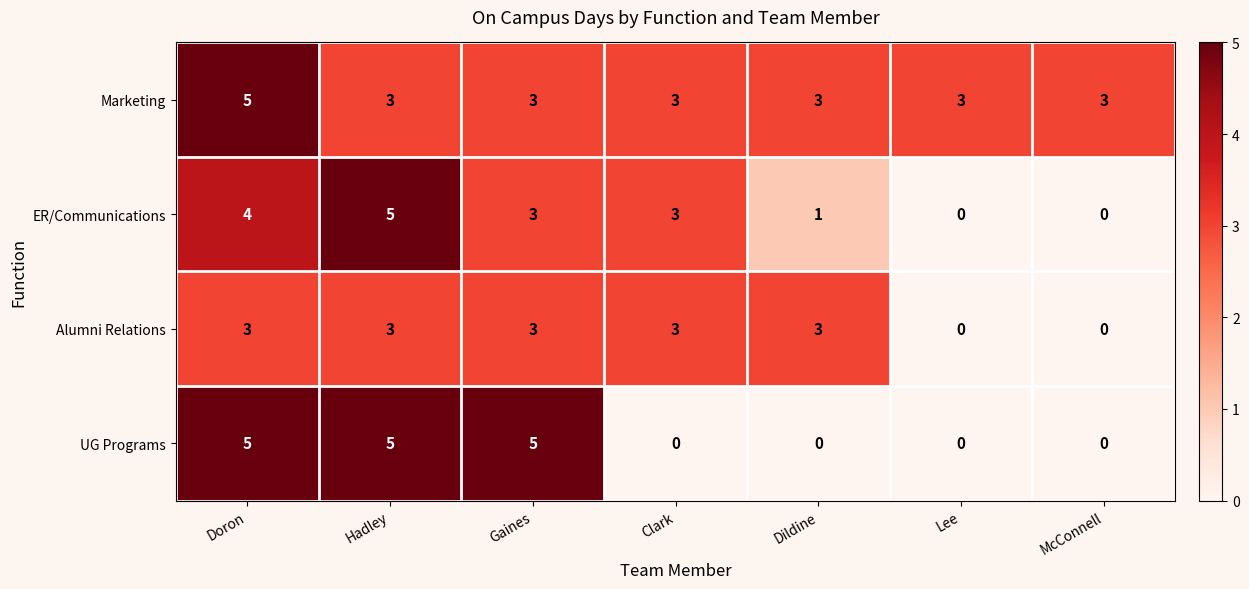

Between Doron and Lee, which series saw the biggest shift?

UG Programs